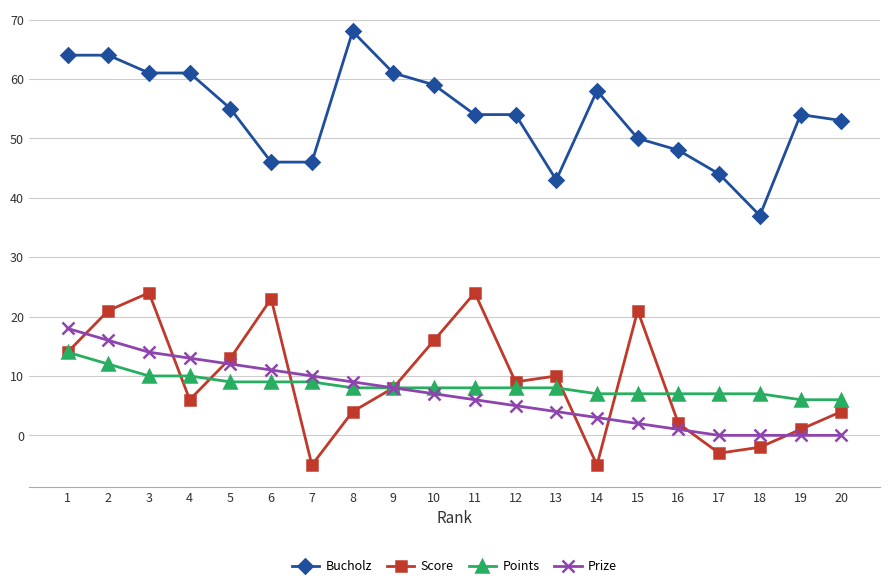

Count the number of data series in this chart.

4